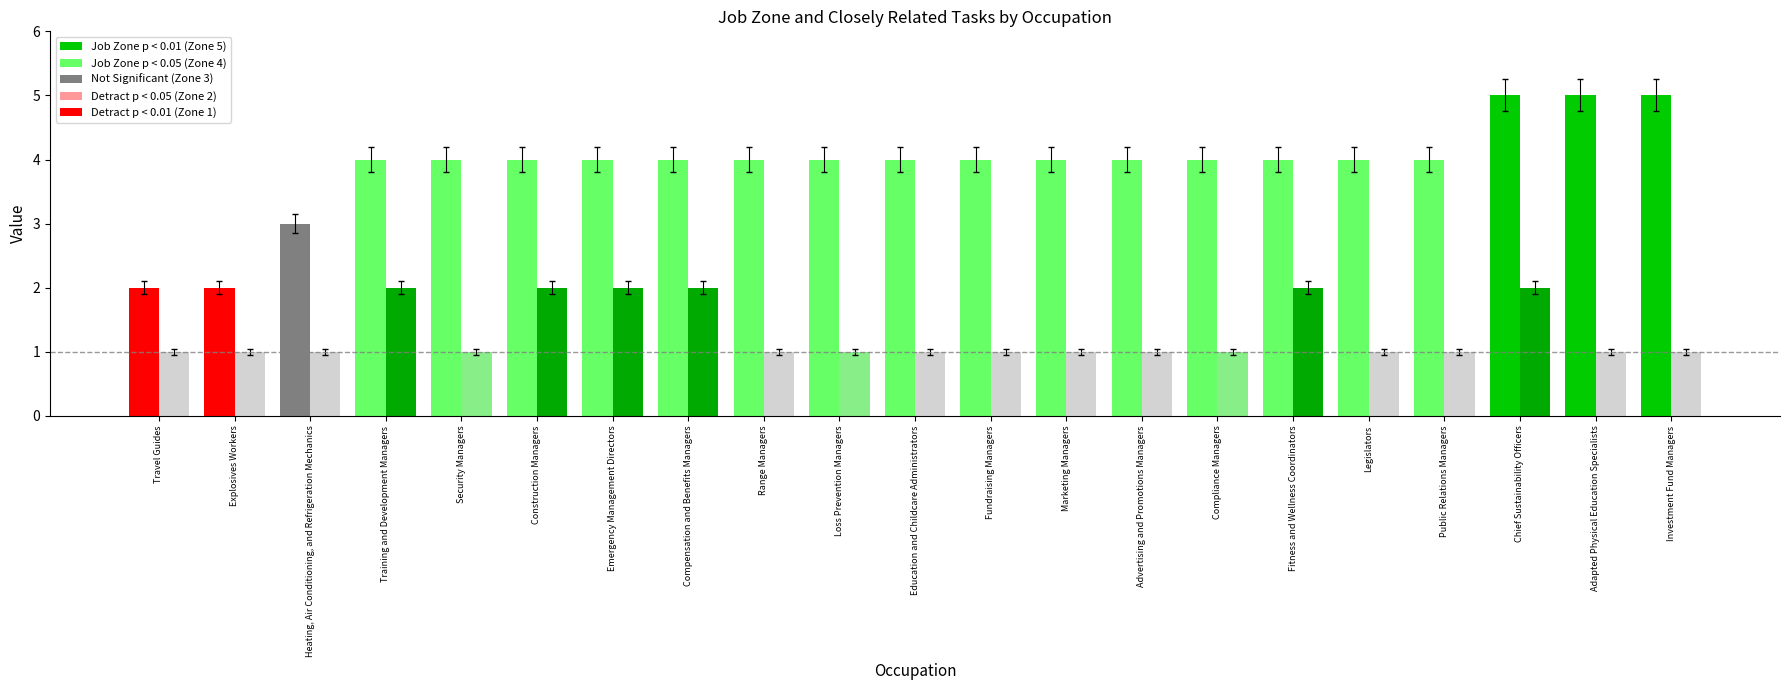

At which category is the sum across all series the highest?

Chief Sustainability Officers